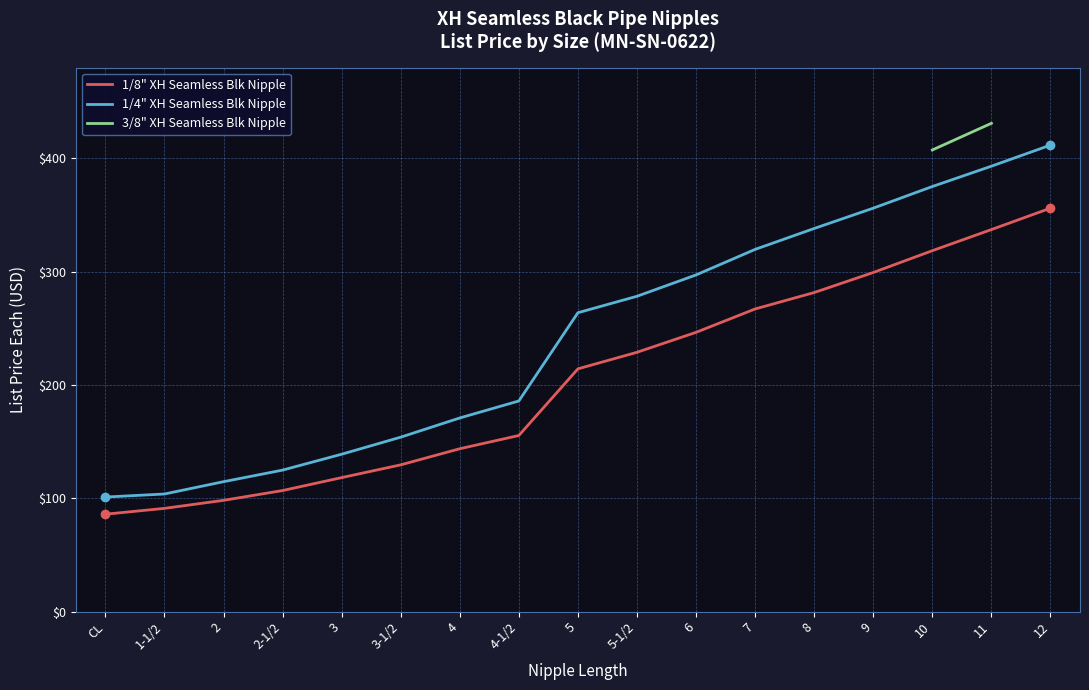

How many data points does each series have?

17